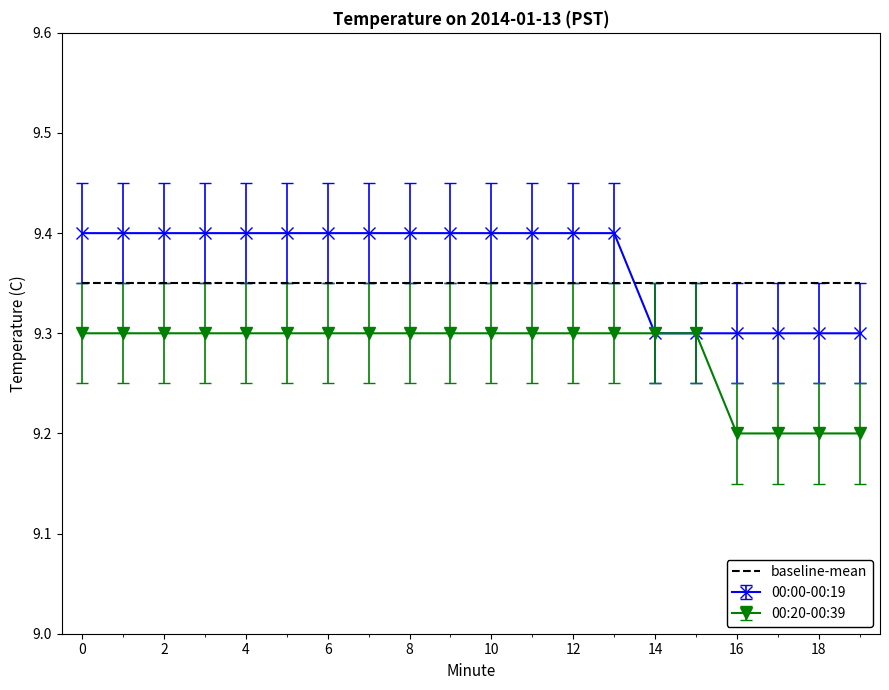

How many distinct data groups are displayed?

3